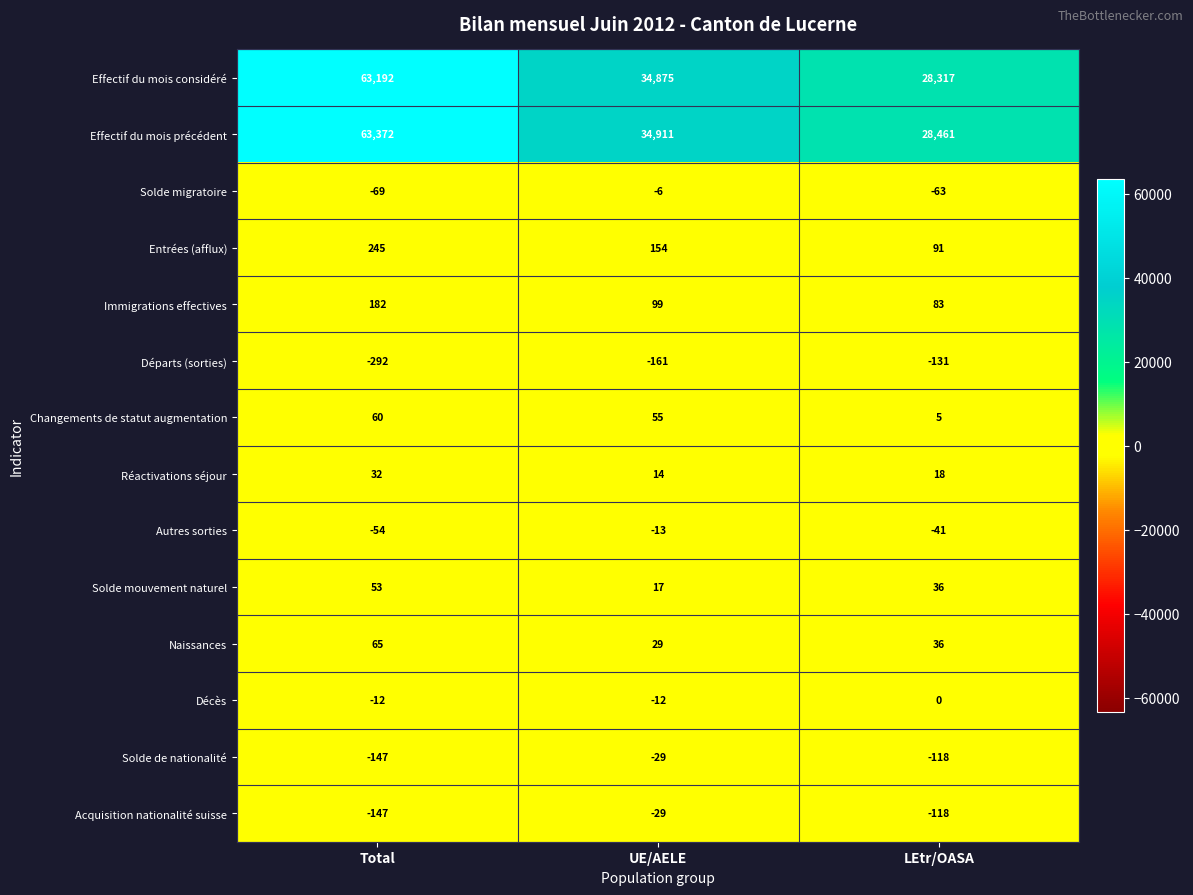

Which series has the largest range (max minus min)?

Effectif du mois précédent